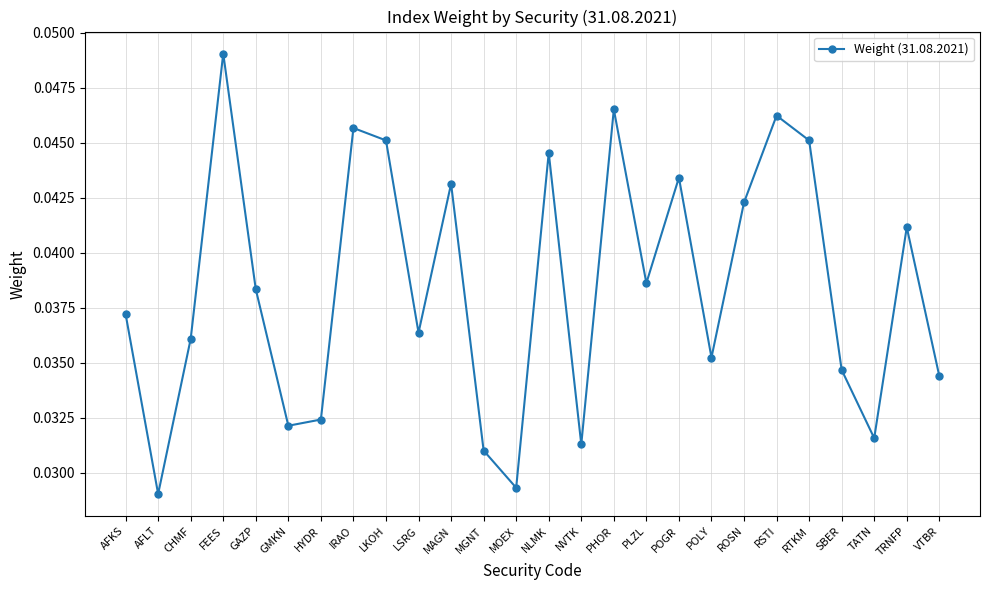

What is the sum of the values at AFLT and TATN?

0.1